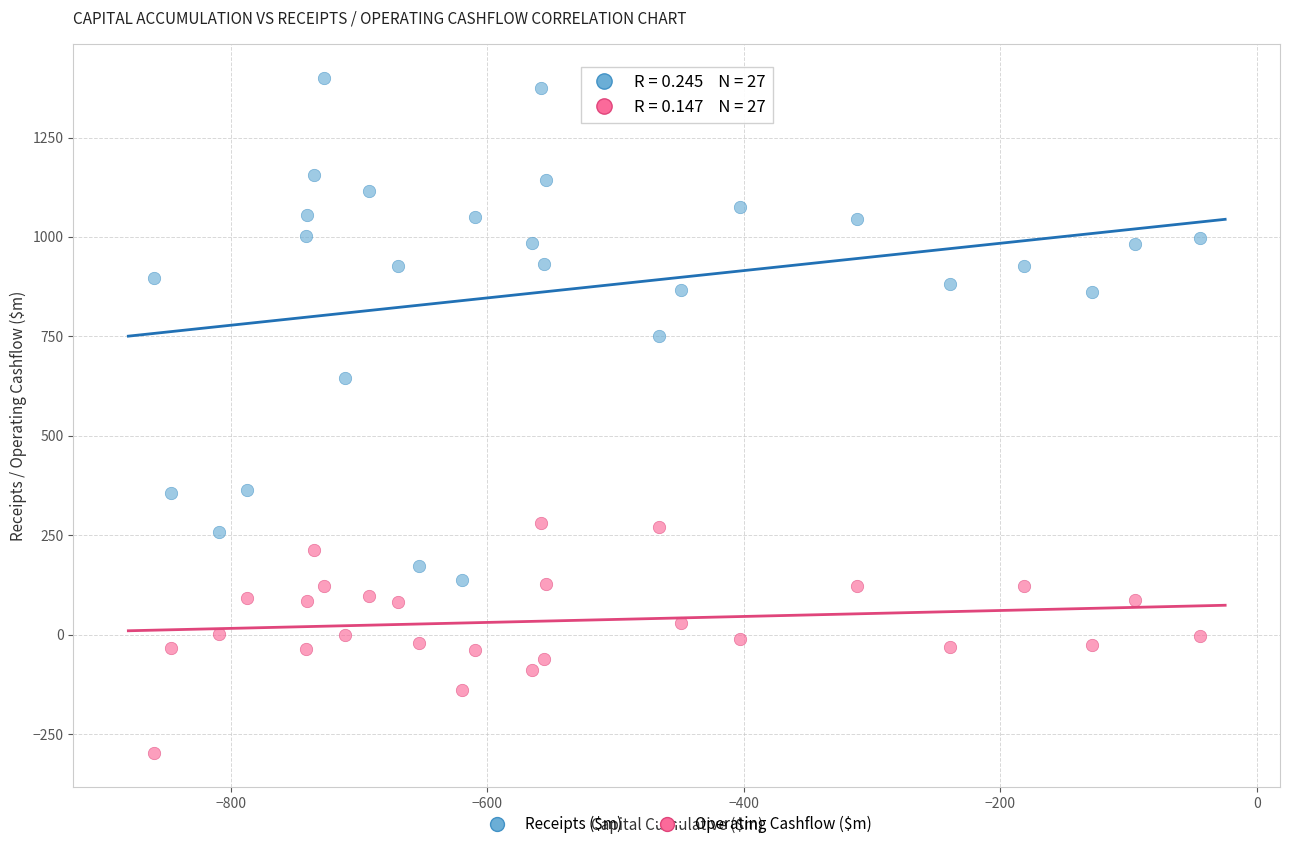

Which series contains the highest Y value?

Receipts ($m)